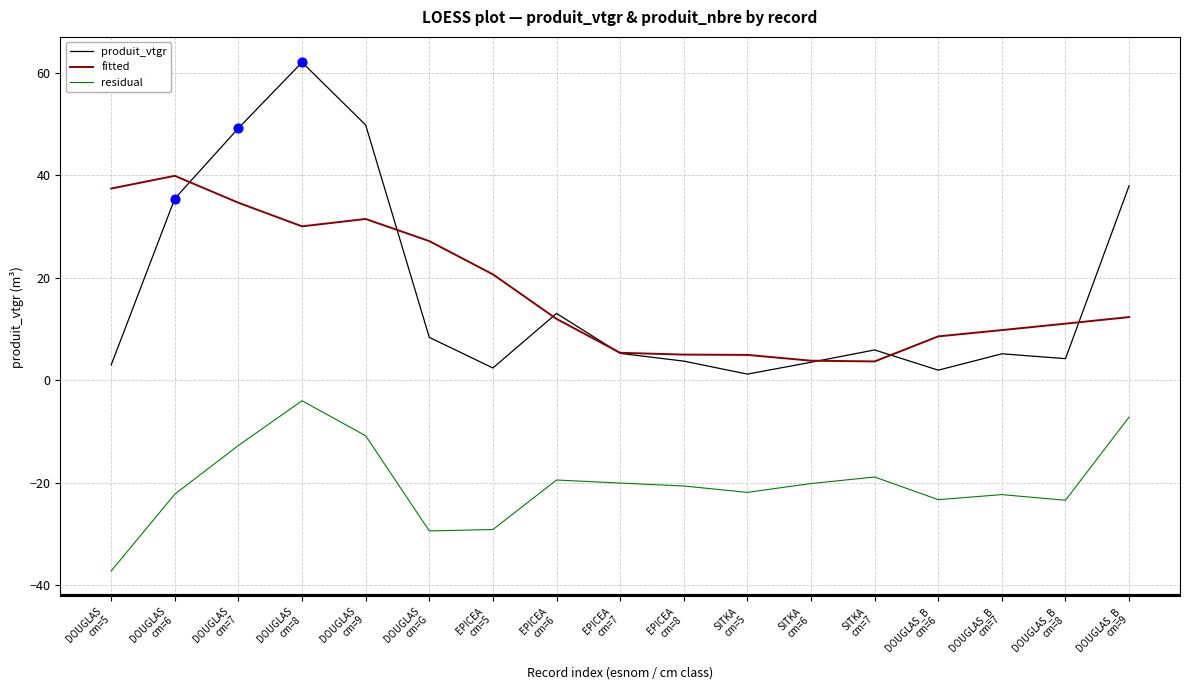

At which category is the sum across all series the highest?

DOUGLAS
cm=8